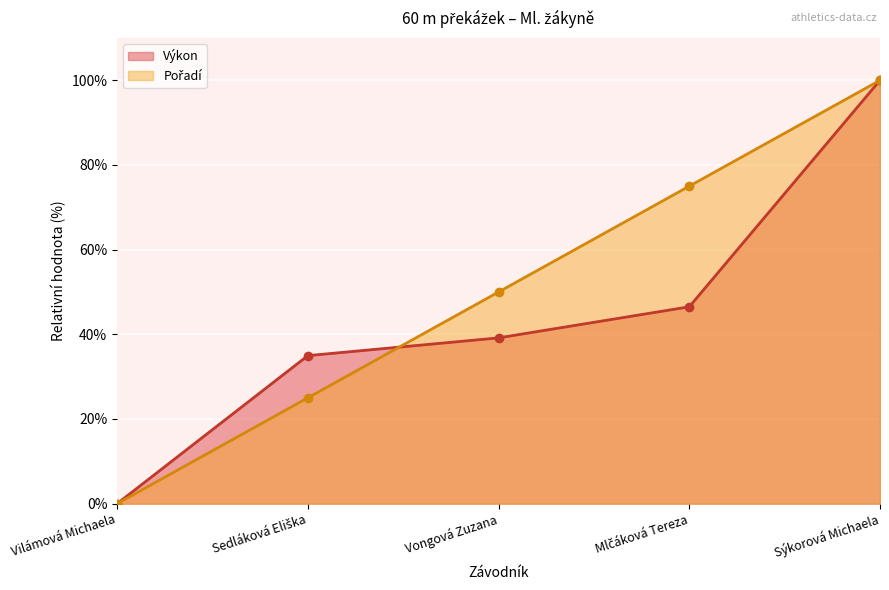

How many categories are shown in the chart?

5